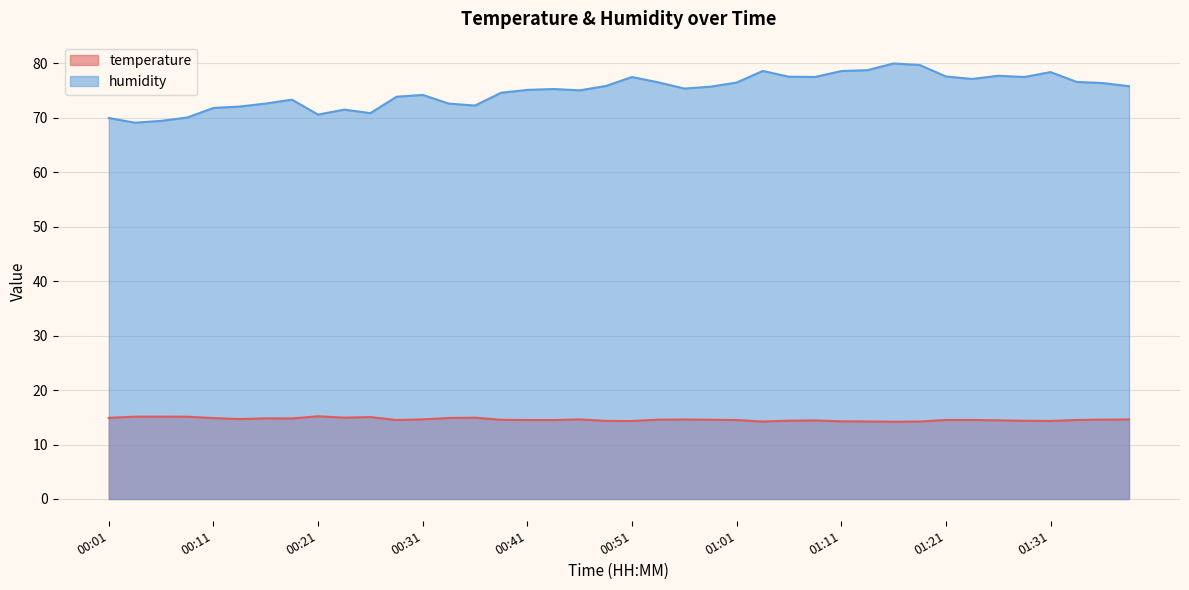

Where is the first local minimum for humidity?

00:04